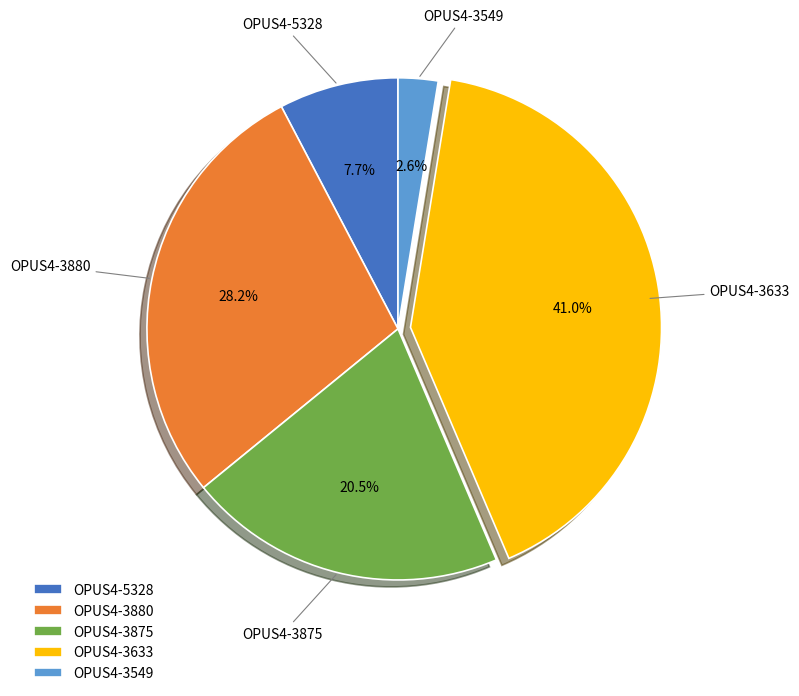

What percentage is the OPUS4-5328 slice, to the nearest percent?

8%